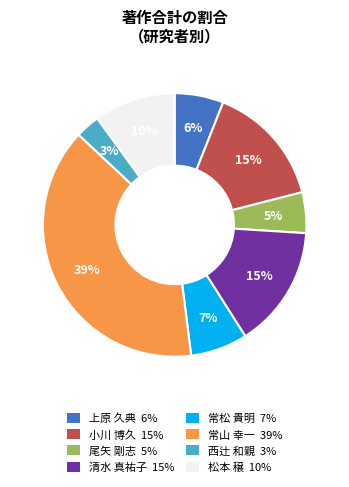

Count the number of slices in the pie.

8